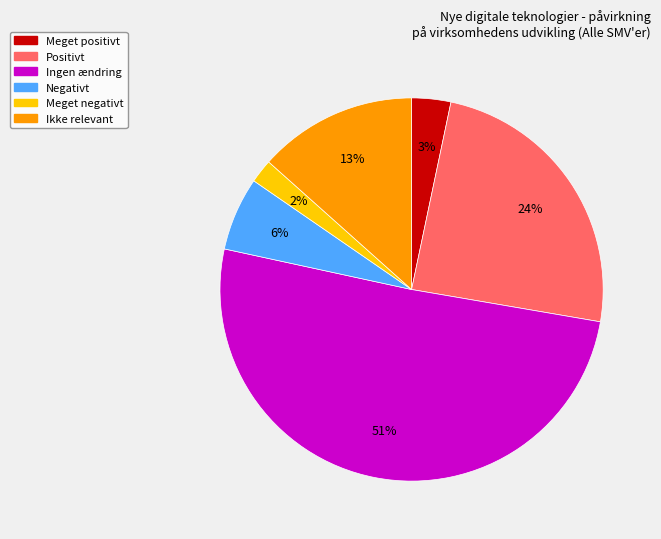

Which category has the smallest portion of the pie?

Meget negativt